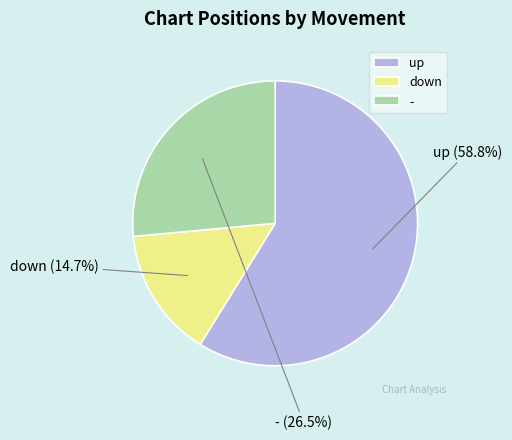

Is there any slice that represents more than half of the pie?

Yes